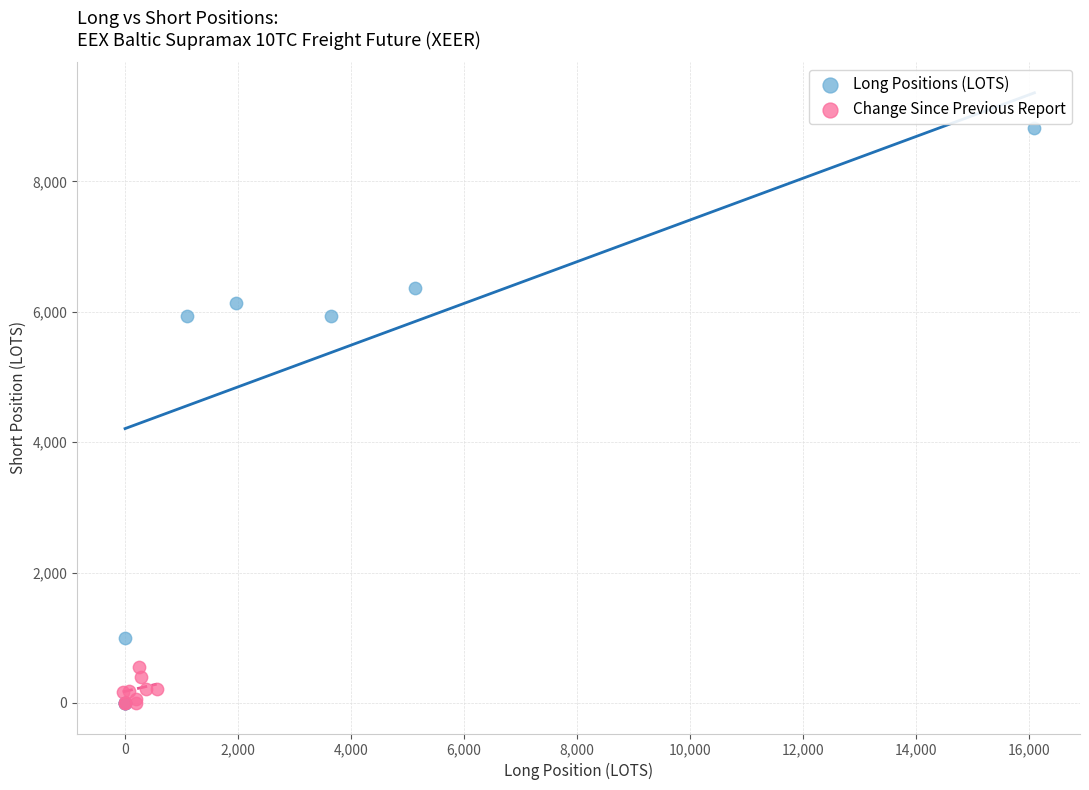

What are all the series names shown in the legend?

Long Positions (LOTS), Change Since Previous Report